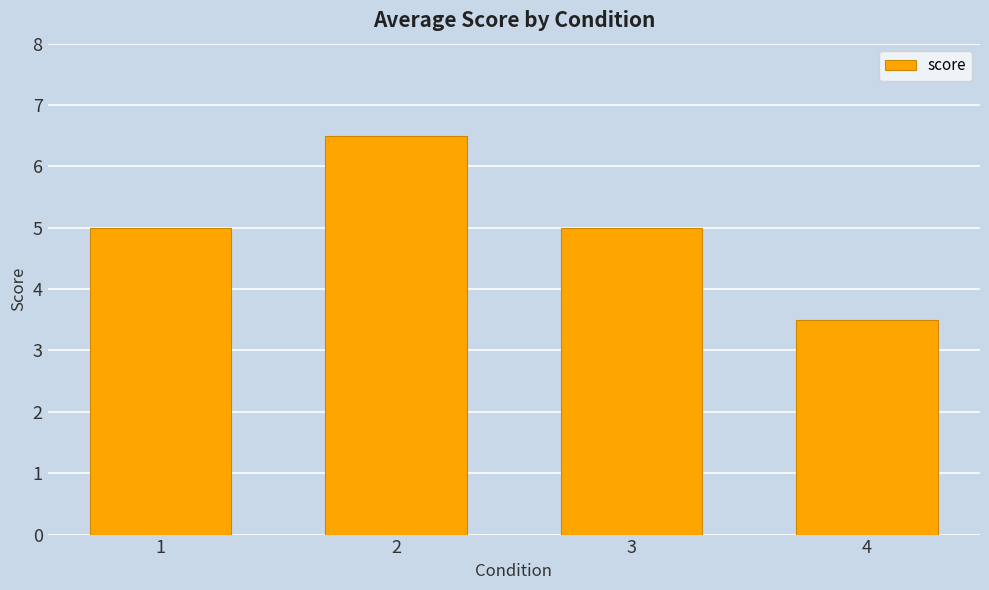

Reading right to left, transcribe all the data shown in this chart.

3.5	5.0	6.5	5.0